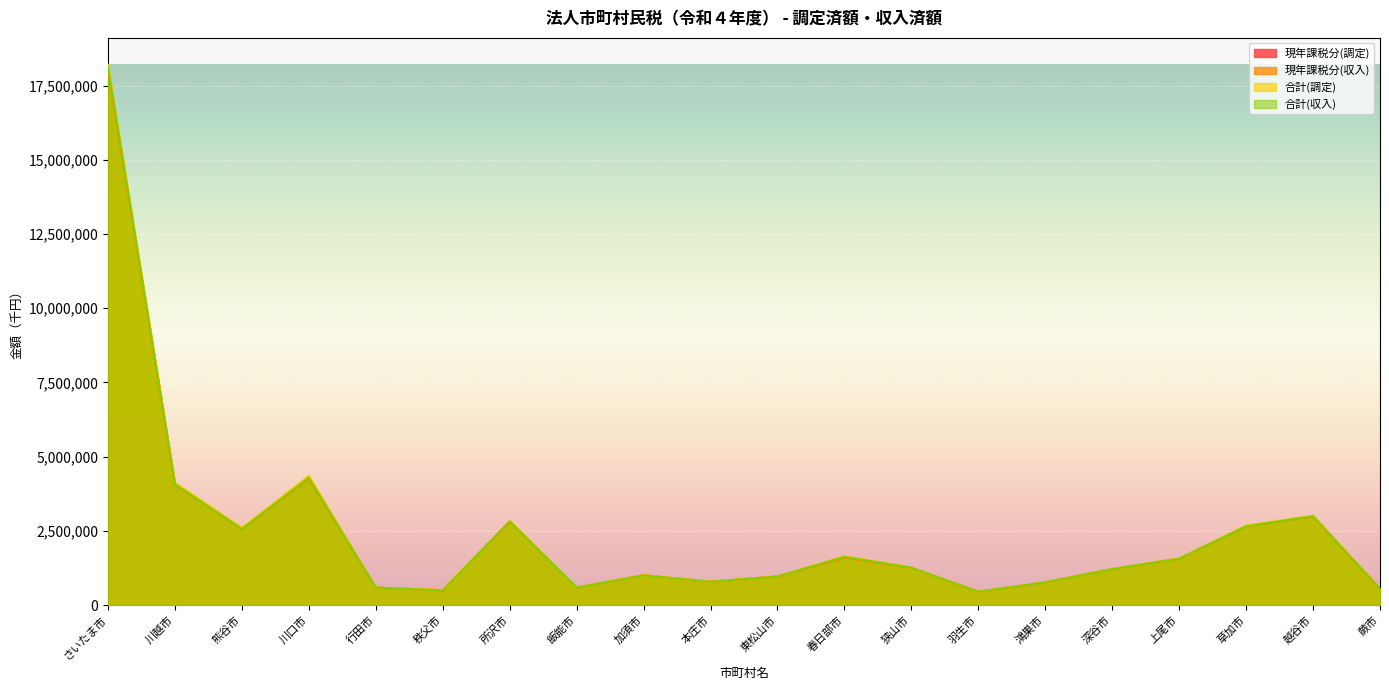

What is the highest value of the 合計(収入) series?

18117403